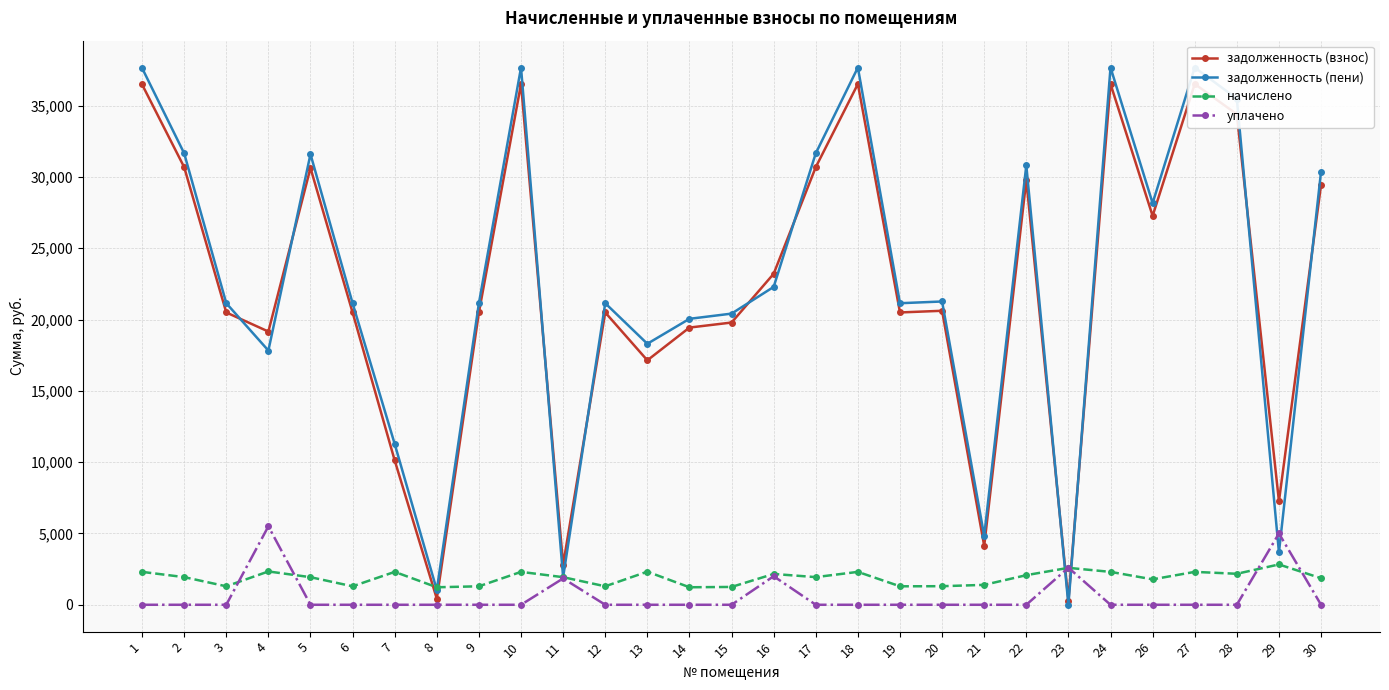

How many data points in начислено are less than 1938?

14